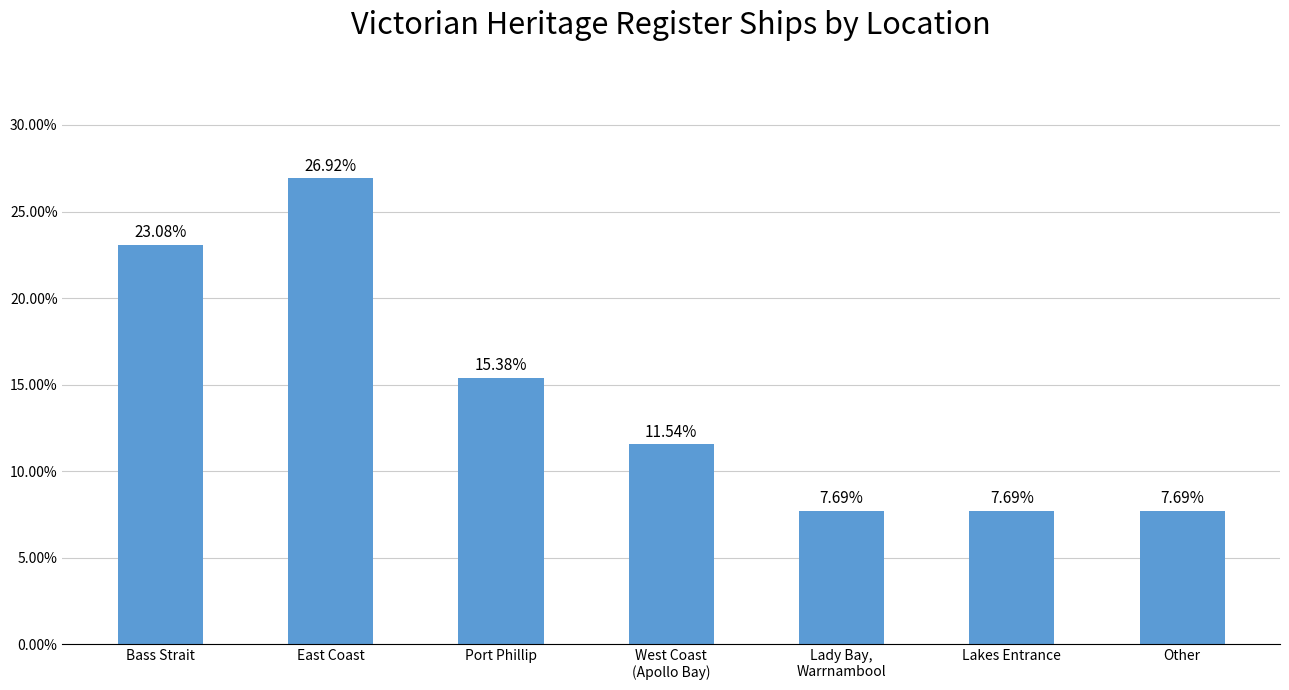

What is the approximate value at Bass Strait?

0.2